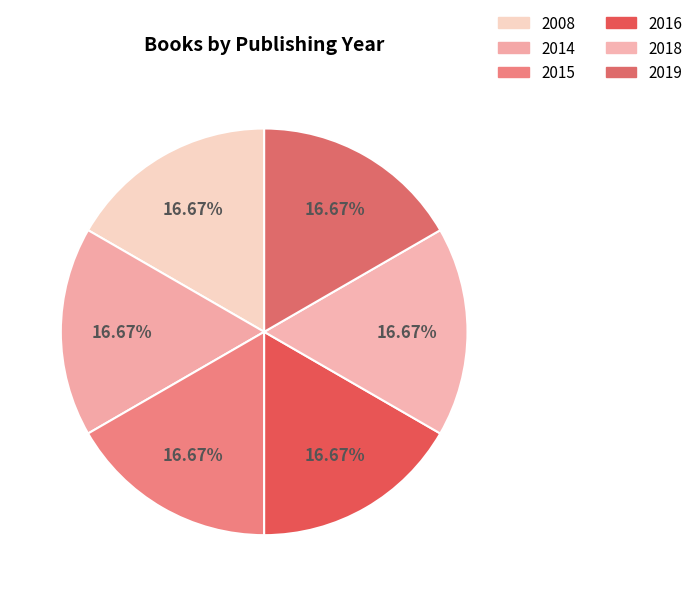

Count the number of slices in the pie.

6